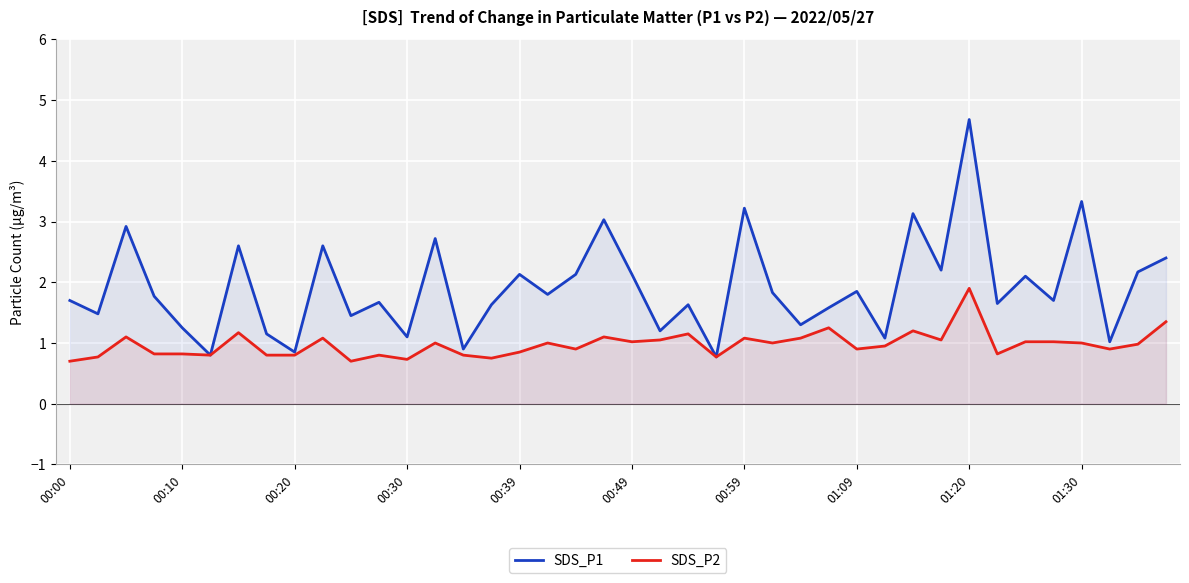

What is the maximum value shown in the chart?

4.7